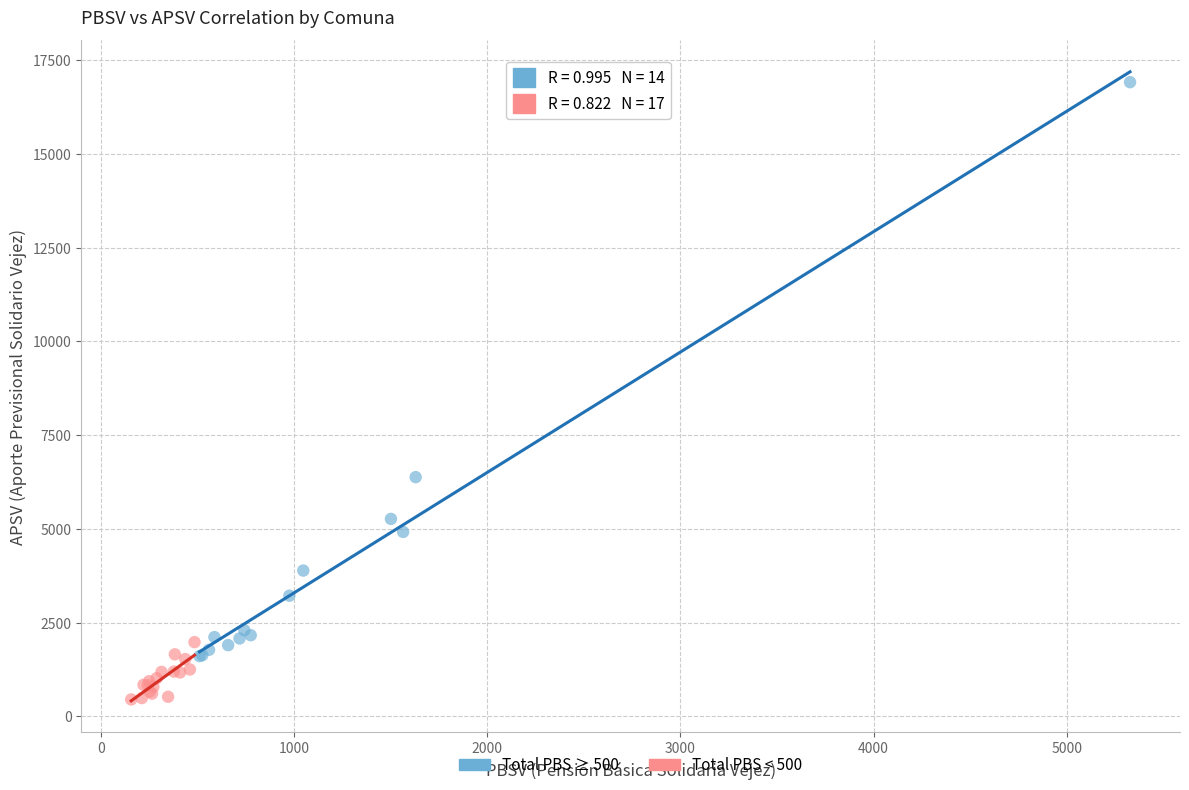

Which series reaches the maximum Y coordinate?

Total PBS ≥ 500